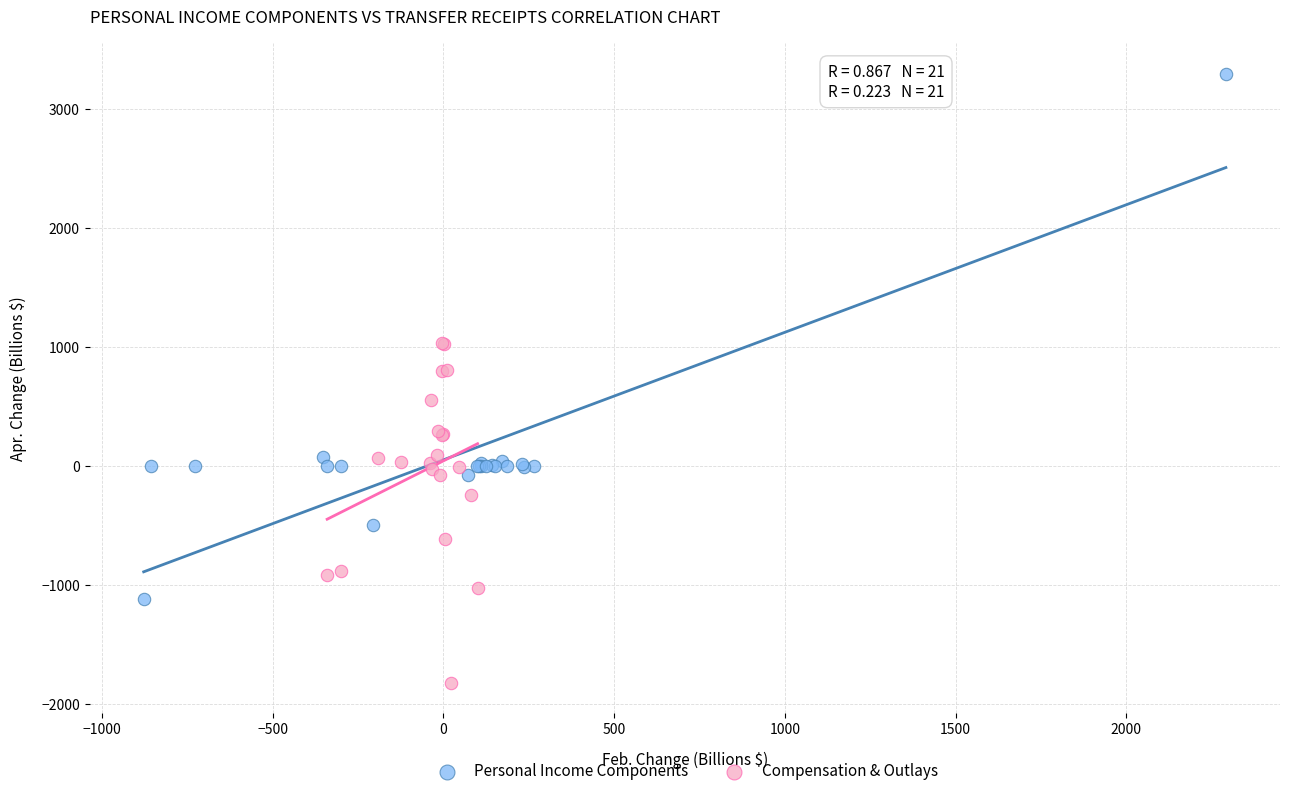

Which series has the widest spread of Y values?

Personal Income Components